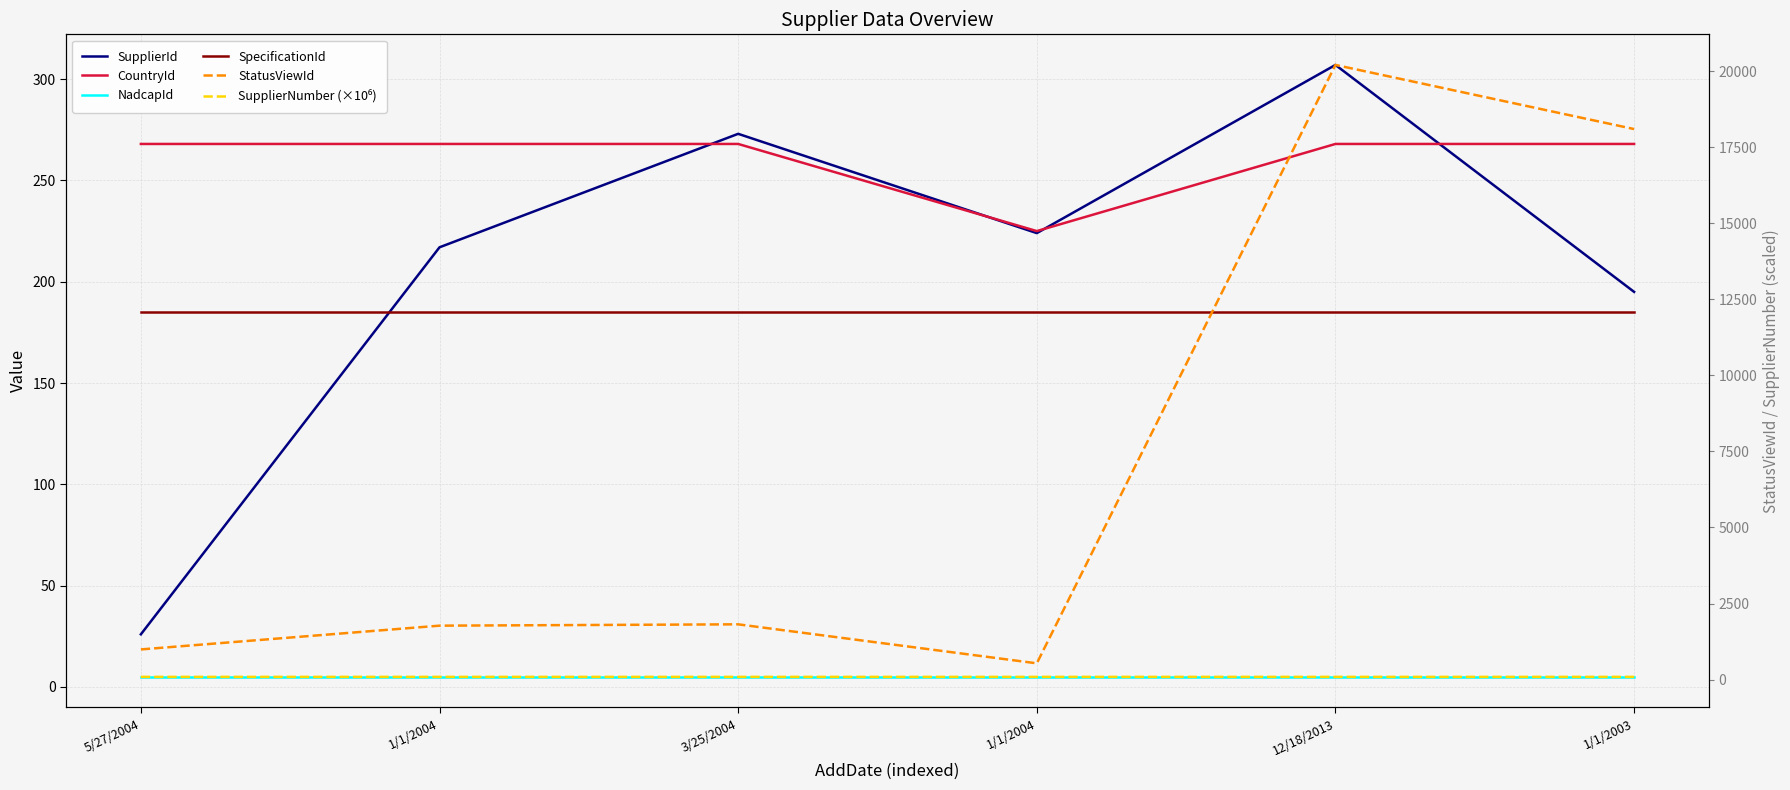

At which category is the sum across all series the highest?

12/18/2013